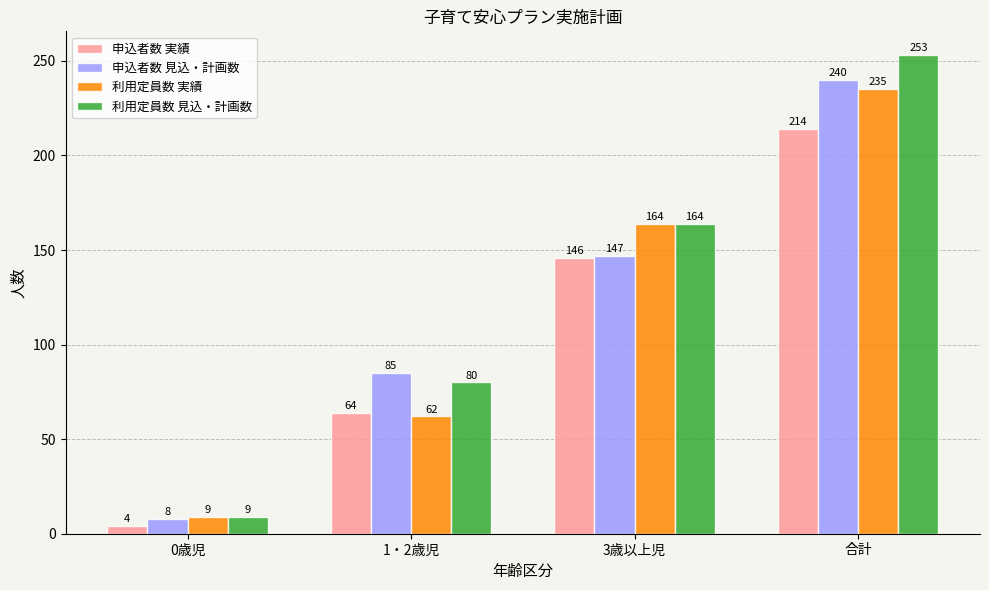

At which category does the chart reach its minimum across all series?

0歳児